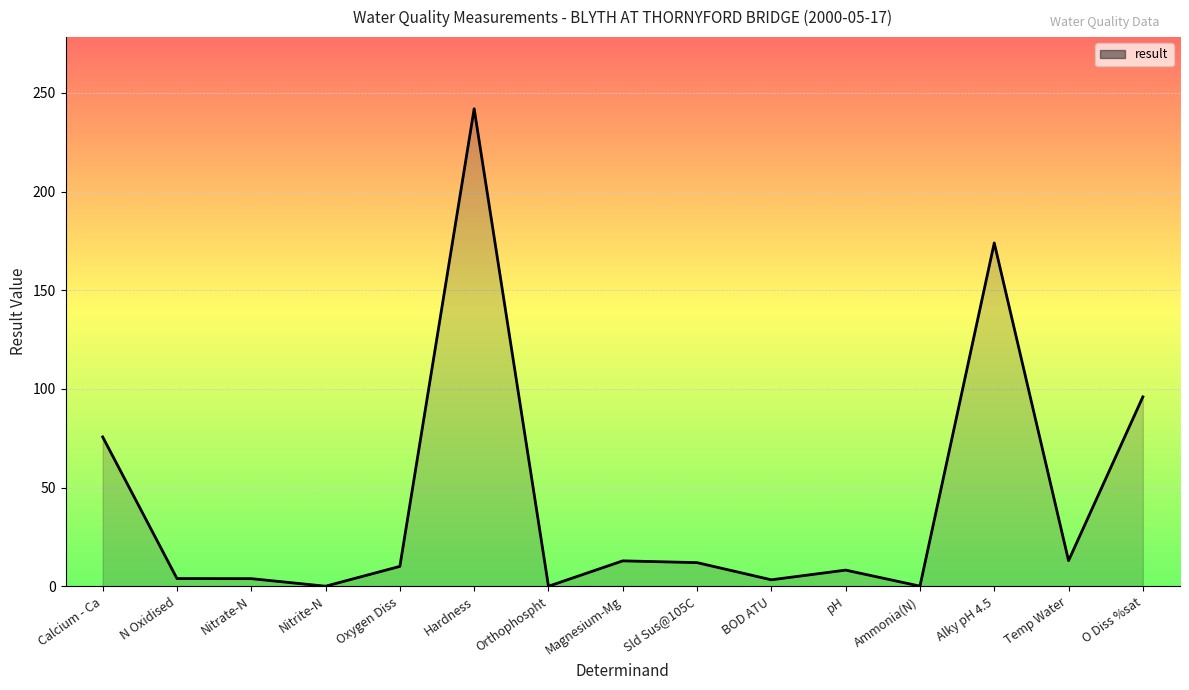

Rank the categories by value from lowest to highest.

Orthophospht, Nitrite-N, Ammonia(N), BOD ATU, Nitrate-N, N Oxidised, pH, Oxygen Diss, Sld Sus@105C, Magnesium-Mg, Temp Water, Calcium - Ca, O Diss %sat, Alky pH 4.5, Hardness